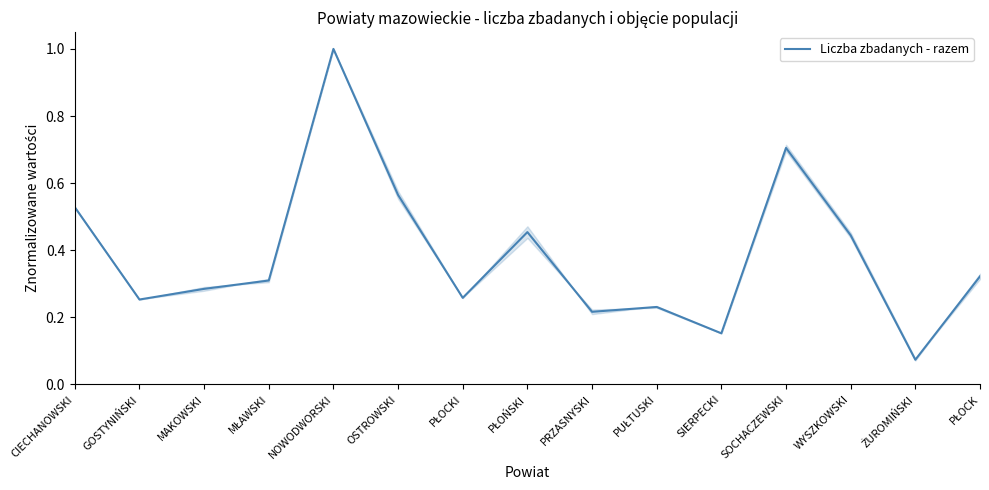

What position from the right is GOSTYNIŃSKI?

14